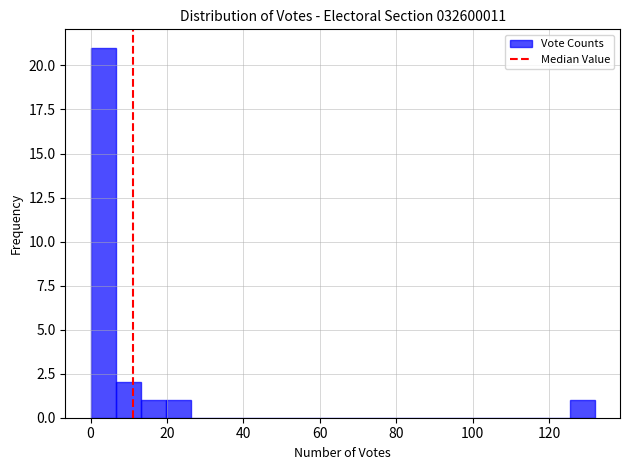

Around what value on the x-axis is the tallest bar? Give the approximate position of its centre, as read against the axis.

4